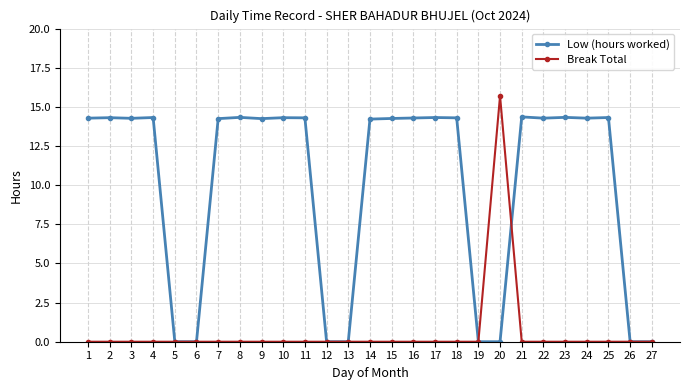

The Low (hours worked) series shows 22.6 at 7. True or false?

False